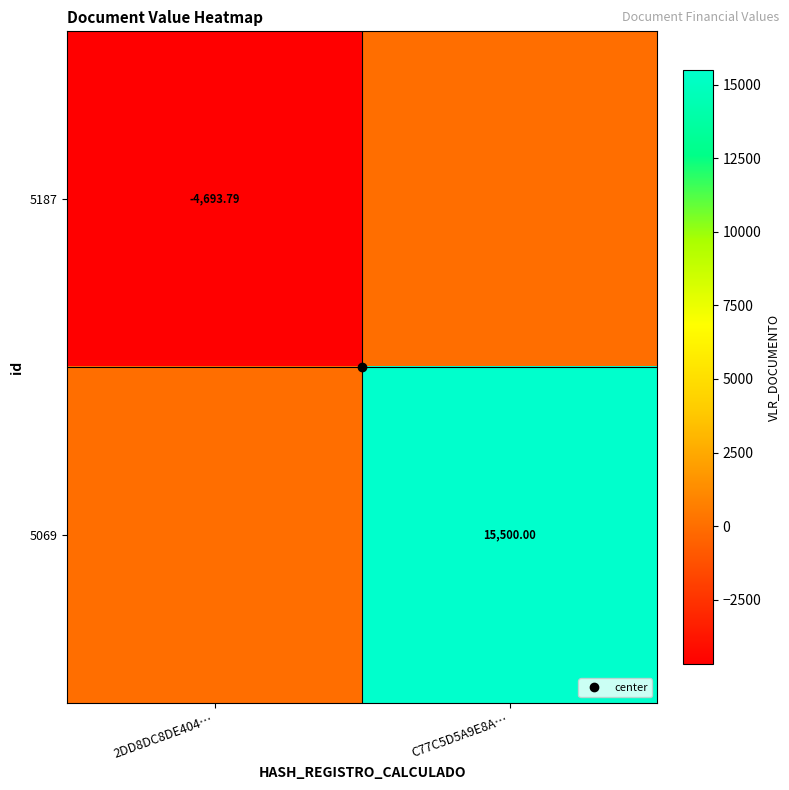

What is the highest value of the 5069 series?

15500.0